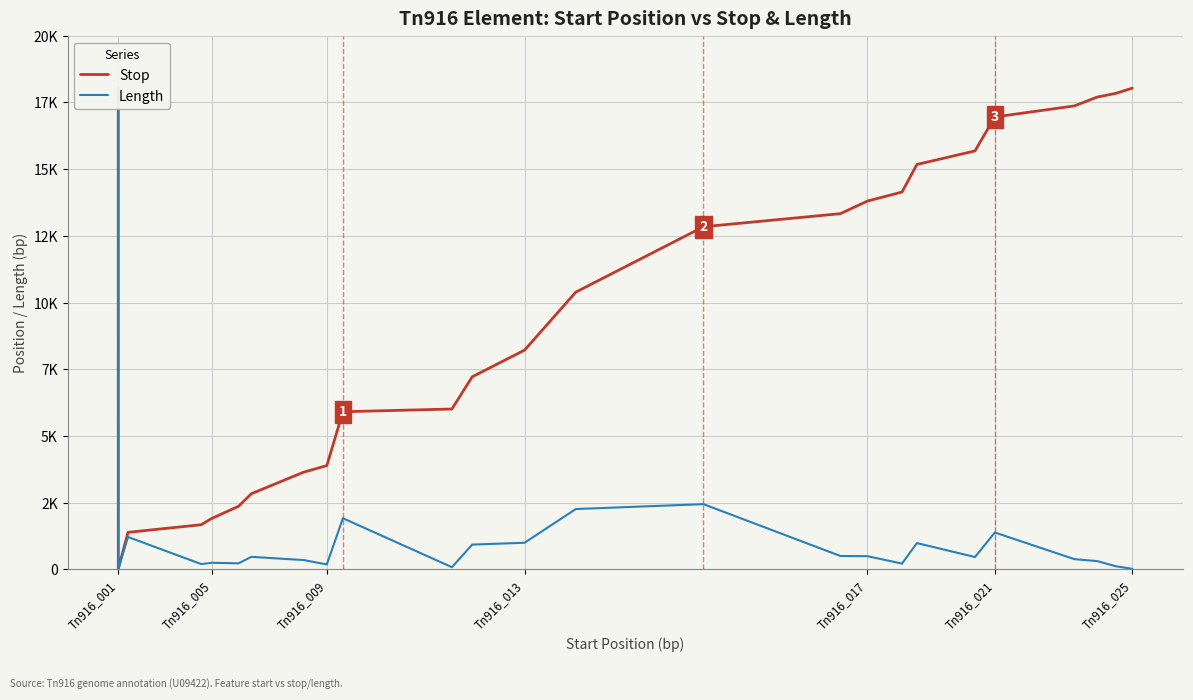

What is the value of the Length point at the 3rd from the left?

1218